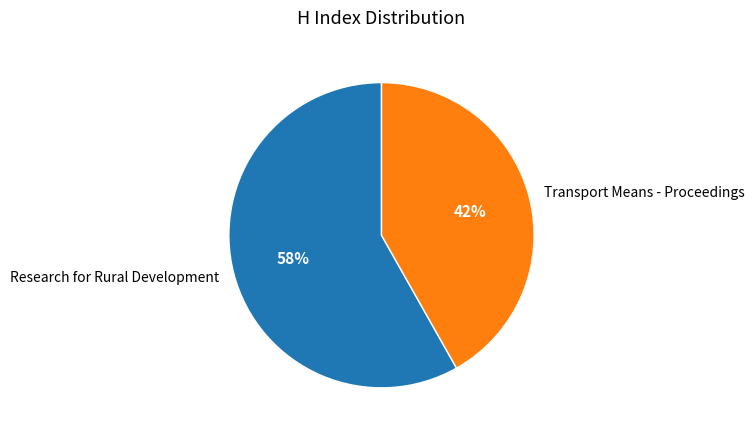

Is the sum of Transport Means - Proceedings and Research for Rural Development greater than half?

Yes